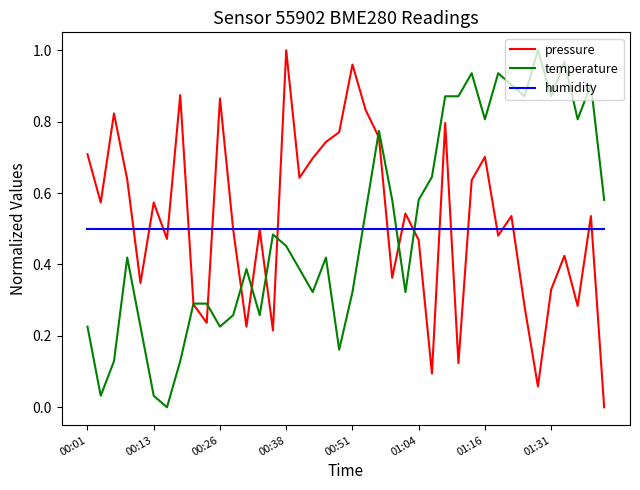

True or false: temperature and humidity intersect in this chart.

True